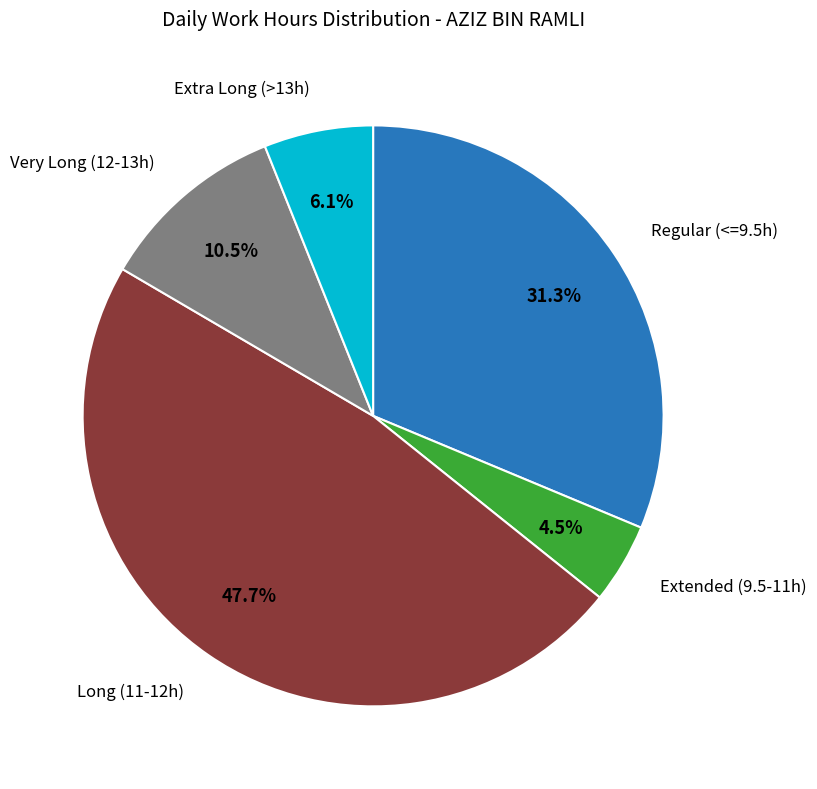

How many slices are in this pie chart?

5